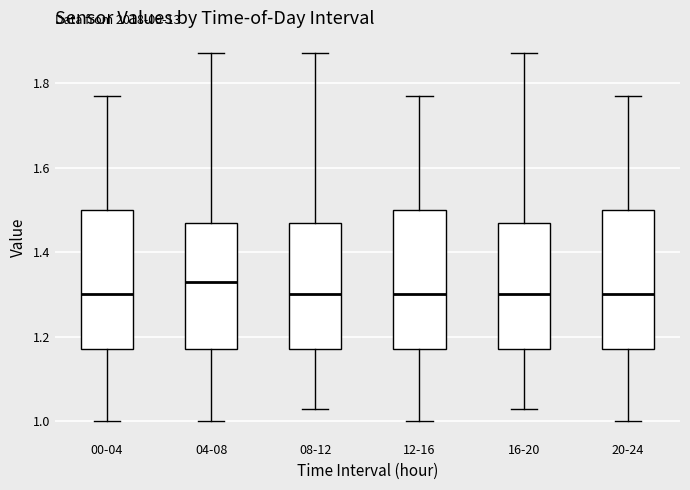

Reading left to right, read every box against the y-axis: the position of its median line, the range the box covers, and the ends of its whiskers. The values are not printed on the chart, so give them approximately, as read against the axis.

00-04: median 1.30, box 1.18 to 1.50, whiskers 1.00 to 1.78
04-08: median 1.34, box 1.18 to 1.48, whiskers 1.00 to 1.88
08-12: median 1.30, box 1.18 to 1.48, whiskers 1.04 to 1.88
12-16: median 1.30, box 1.18 to 1.50, whiskers 1.00 to 1.78
16-20: median 1.30, box 1.18 to 1.48, whiskers 1.04 to 1.88
20-24: median 1.30, box 1.18 to 1.50, whiskers 1.00 to 1.78